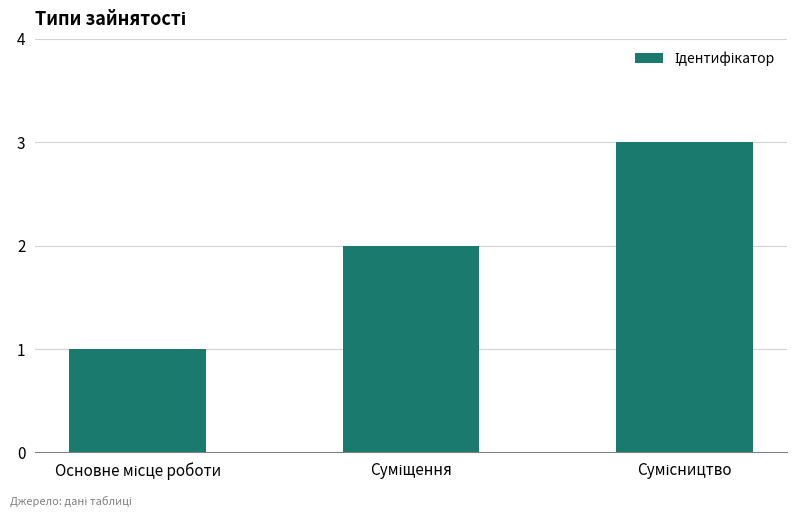

What is the maximum value shown in the chart?

3